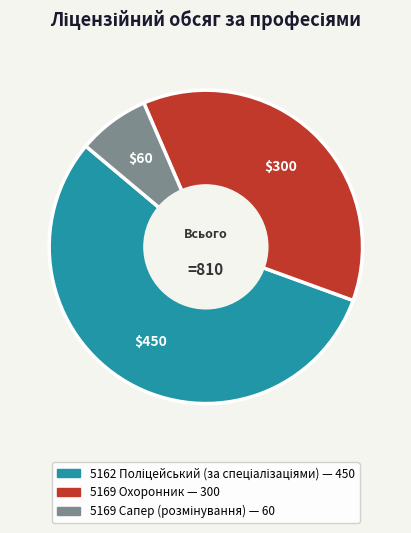

Does 5169 Охоронник represent more than half of the total?

No